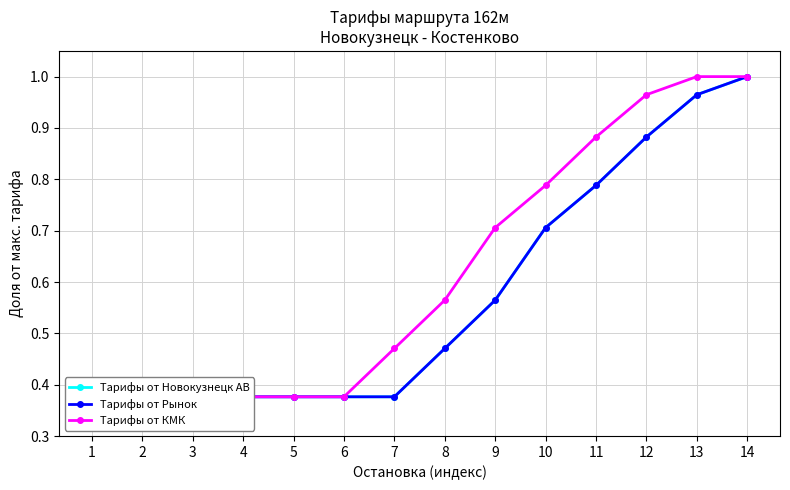

What is the average value of the Тарифы от КМК series?

0.6